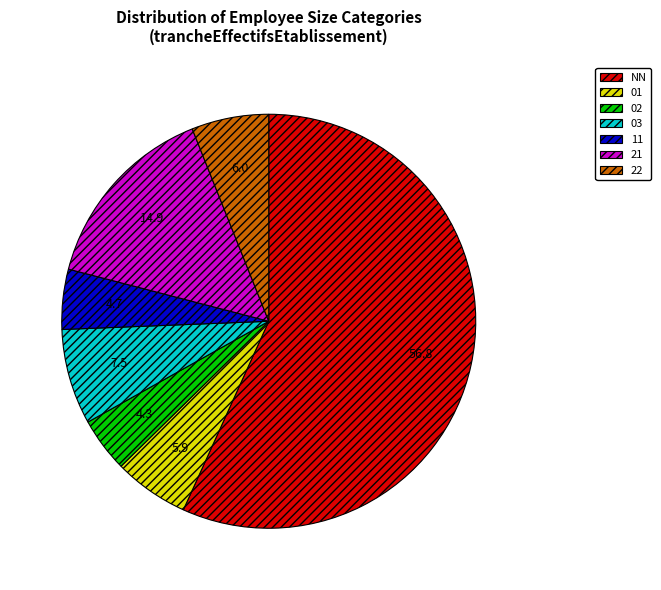

The 03 slice represents 7% of the pie. True or false?

True